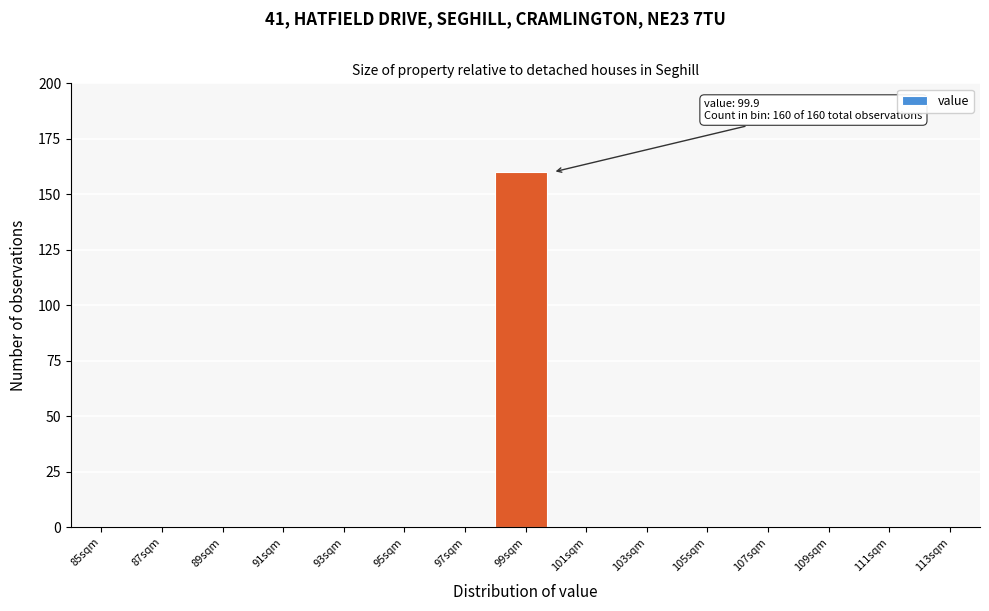

Reading left to right, what are all the values shown in this chart?

85sqm=0	87sqm=0	89sqm=0	91sqm=0	93sqm=0	95sqm=0	97sqm=0	99sqm=160	101sqm=0	103sqm=0	105sqm=0	107sqm=0	109sqm=0	111sqm=0	113sqm=0